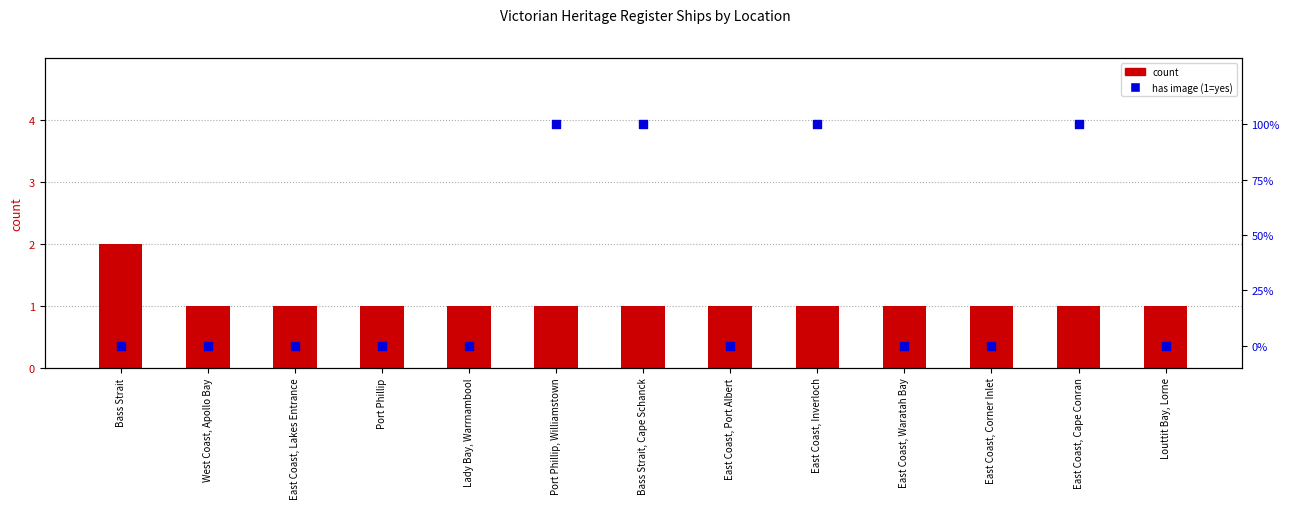

What is the total value across all series at Lady Bay, Warrnambool?

1